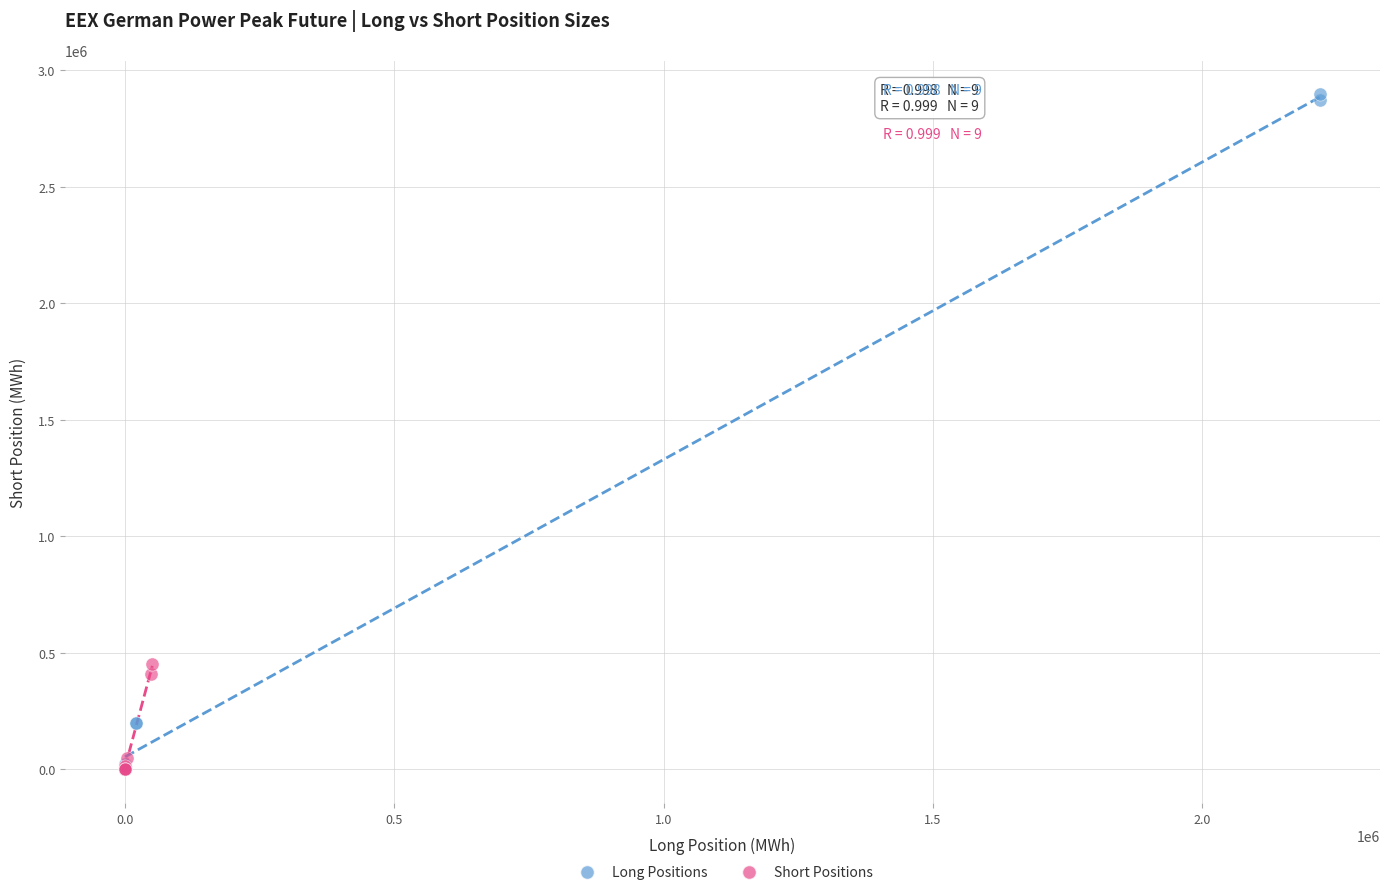

Which series contains the highest Y value?

Long Positions